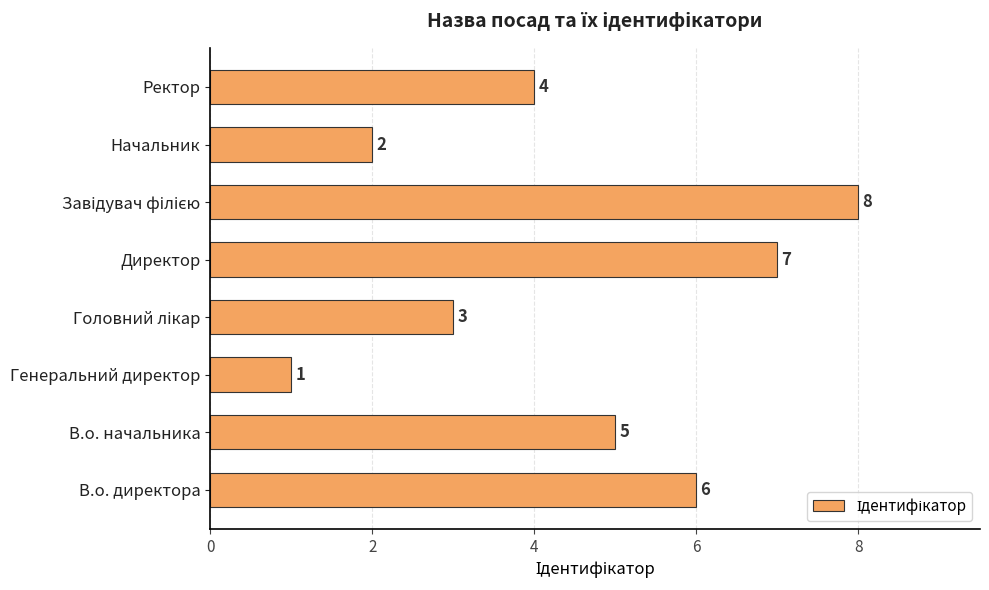

How many values are between 3 and 7?

5